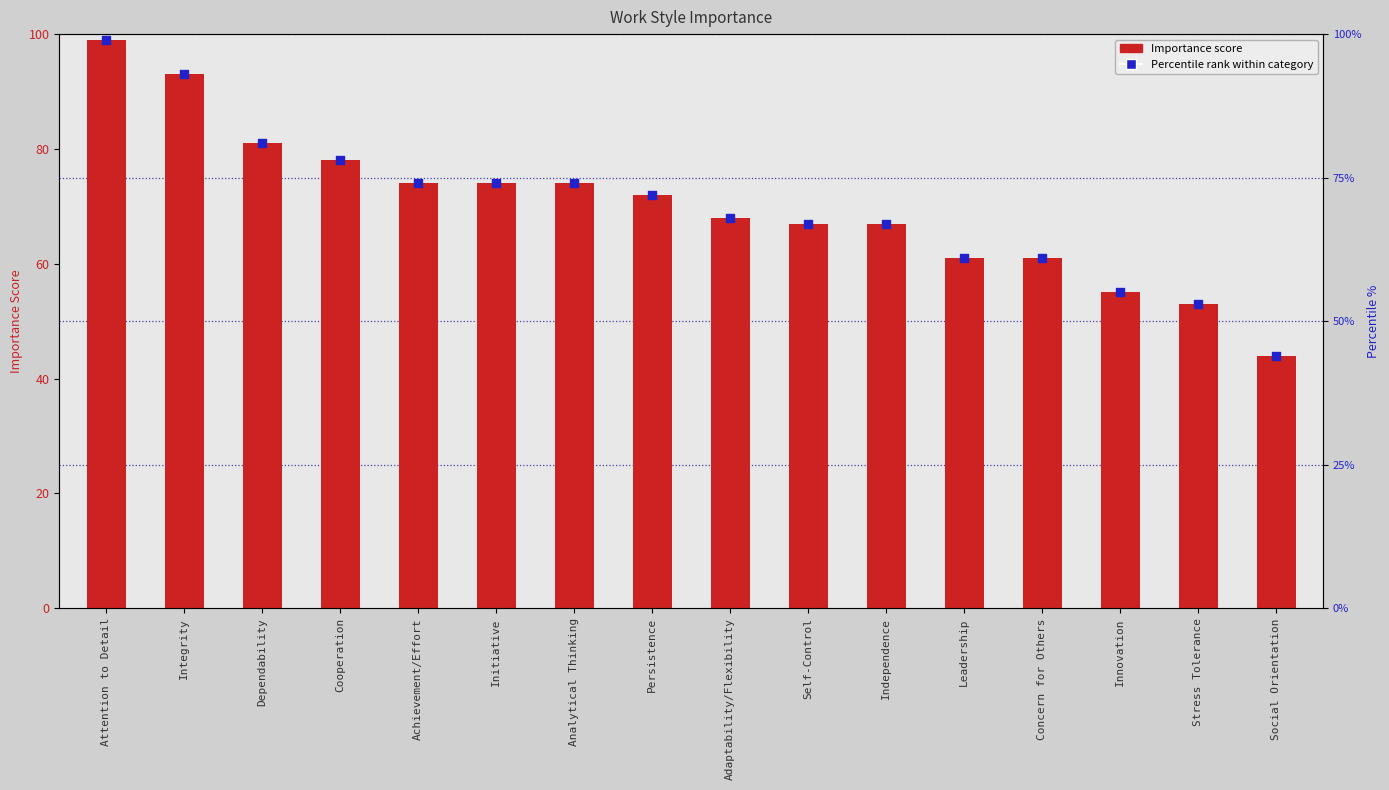

Which series has the largest total across all categories?

Importance